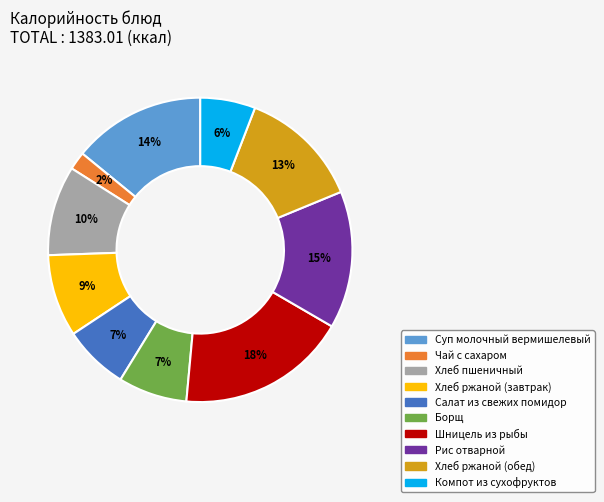

Is the sum of Суп молочный вермишелевый and Рис отварной greater than half?

No